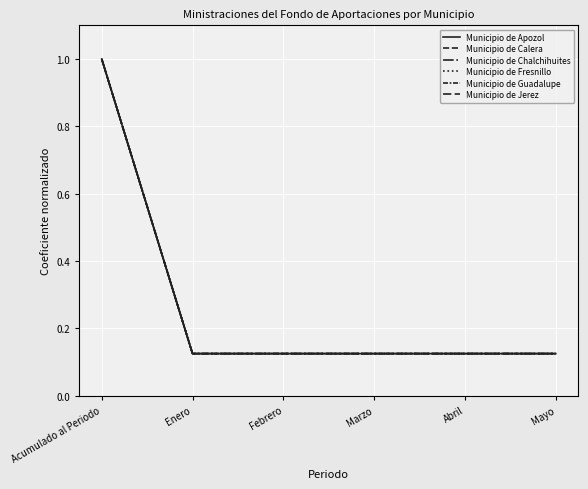

Rank the series at Marzo from highest to lowest value.

Municipio de Apozol, Municipio de Calera, Municipio de Chalchihuites, Municipio de Fresnillo, Municipio de Guadalupe, Municipio de Jerez